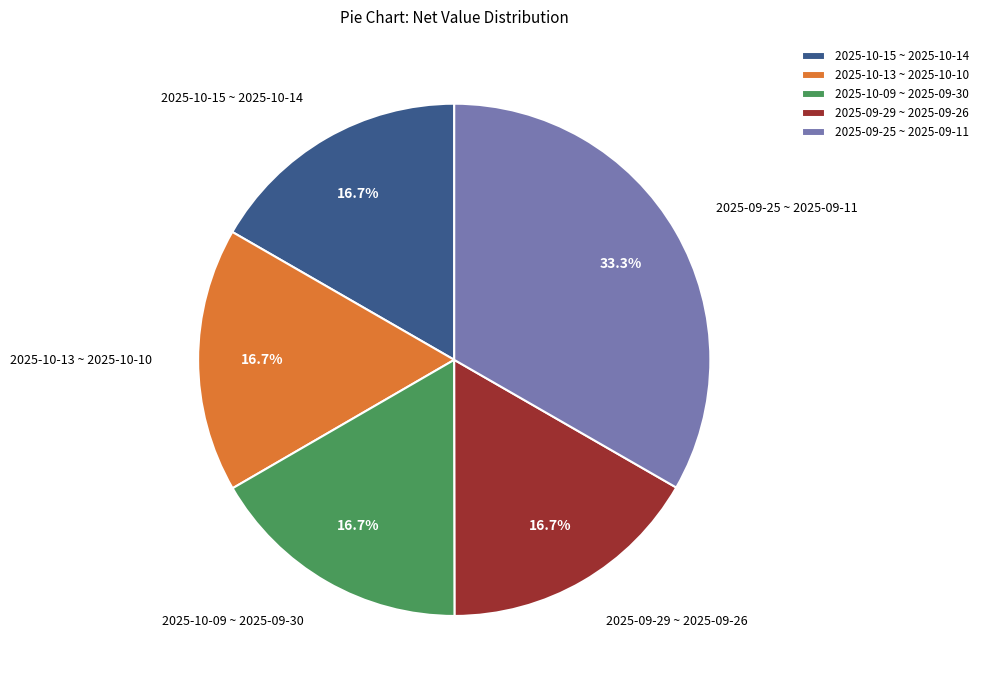

Does any single category account for the majority?

No